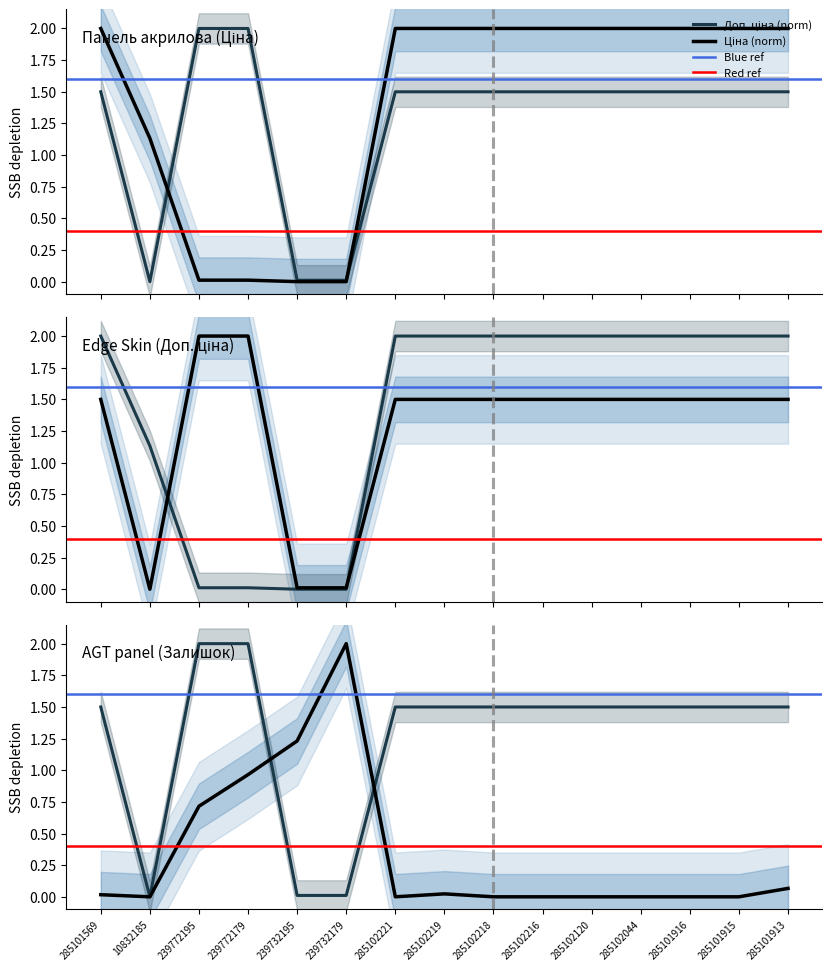

What is the average value of the Залишок series?

0.3